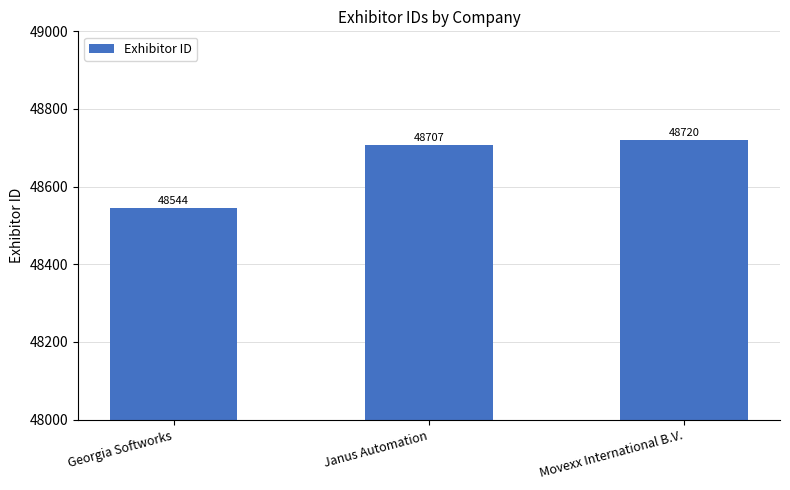

What is the sum of the values at Janus Automation and Georgia Softworks?

97251